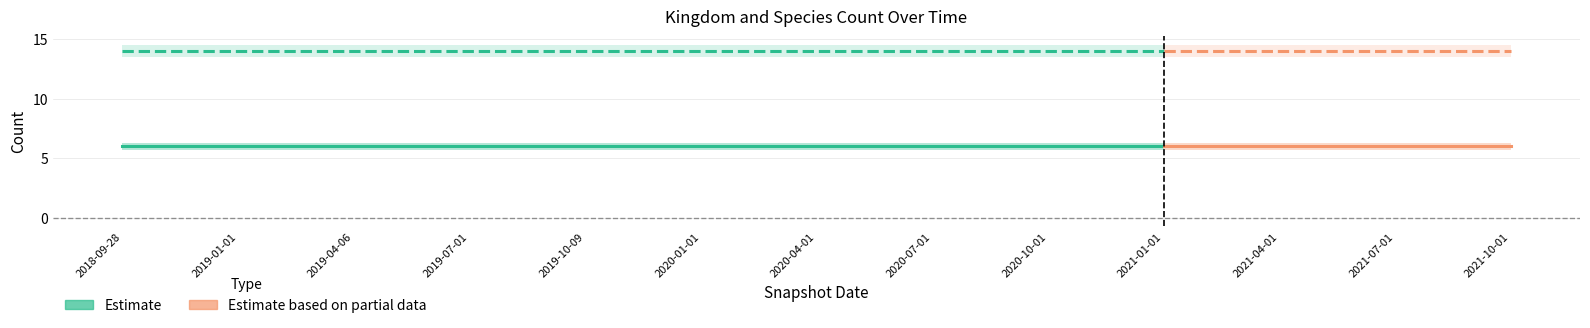

Rank the categories by speciesCount value from lowest to highest.

2018-09-28, 2019-01-01, 2019-04-06, 2019-07-01, 2019-10-09, 2020-01-01, 2020-04-01, 2020-07-01, 2020-10-01, 2021-01-01